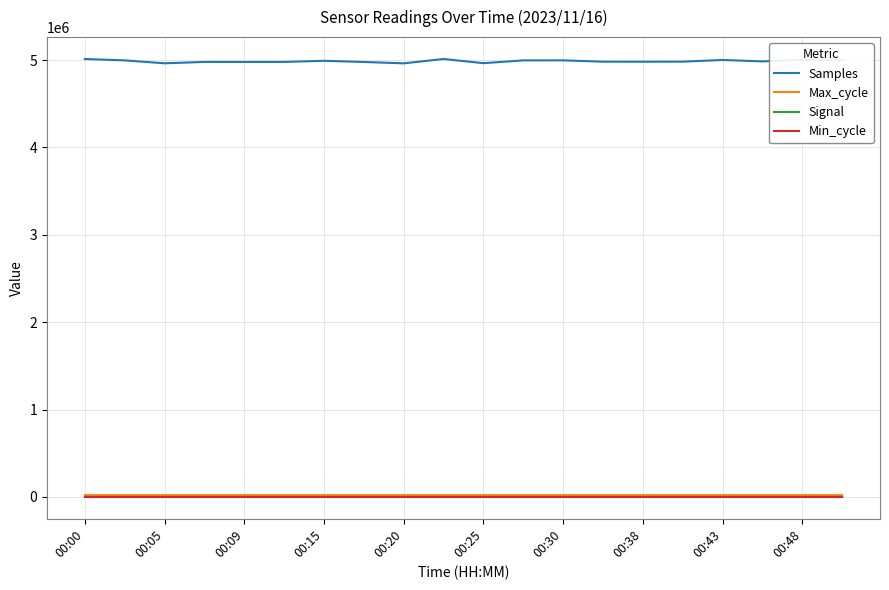

Does the chart have visible grid lines?

Yes